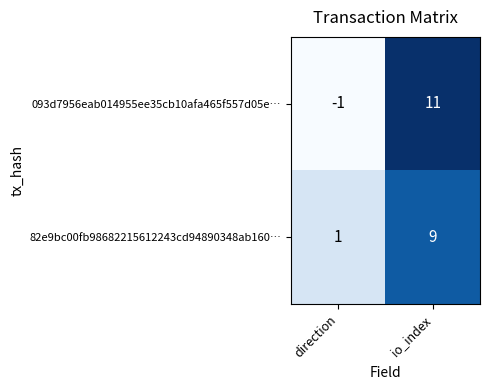

At which label is 093d7956eab014955ee35cb10afa465f557d05e… closest to 5?

direction